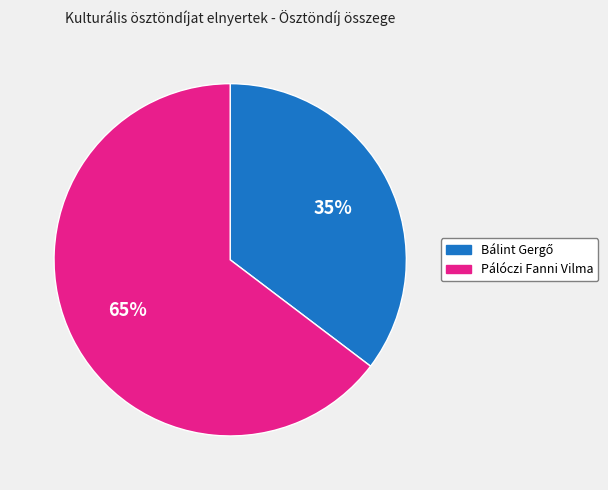

Count the number of slices in the pie.

2